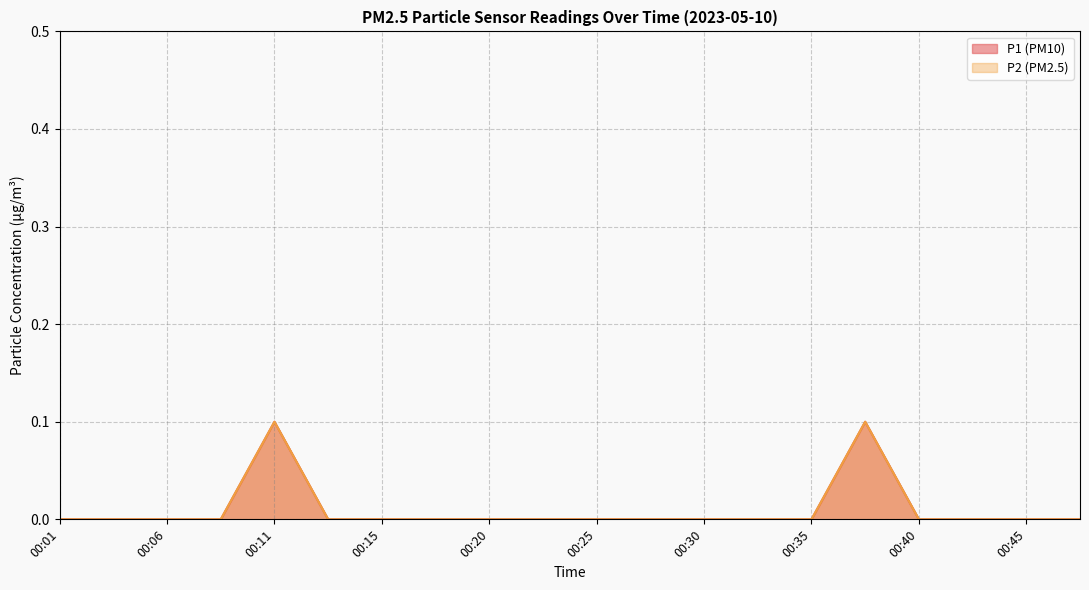

Is the value of P1 at 00:11 greater than the value of P2 at 00:30?

Yes